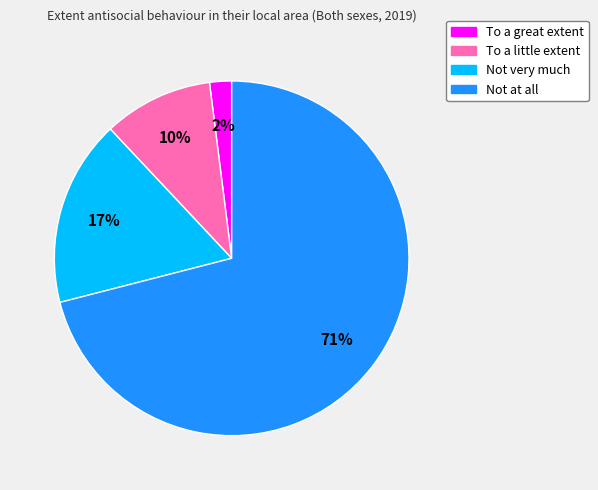

True or false: Not at all accounts for 71% of the total.

True